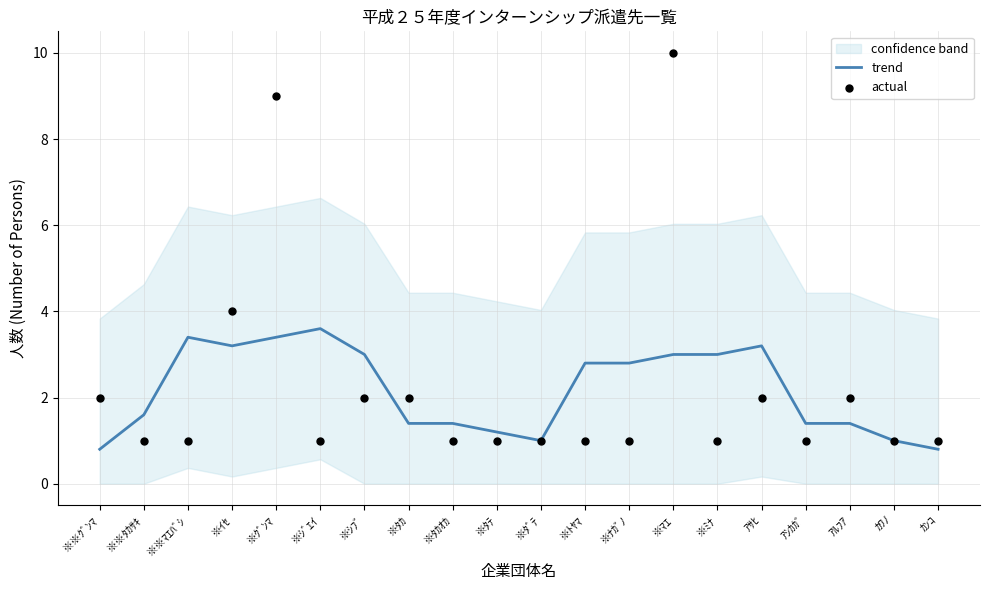

What are all the series names shown in the legend?

trend, actual